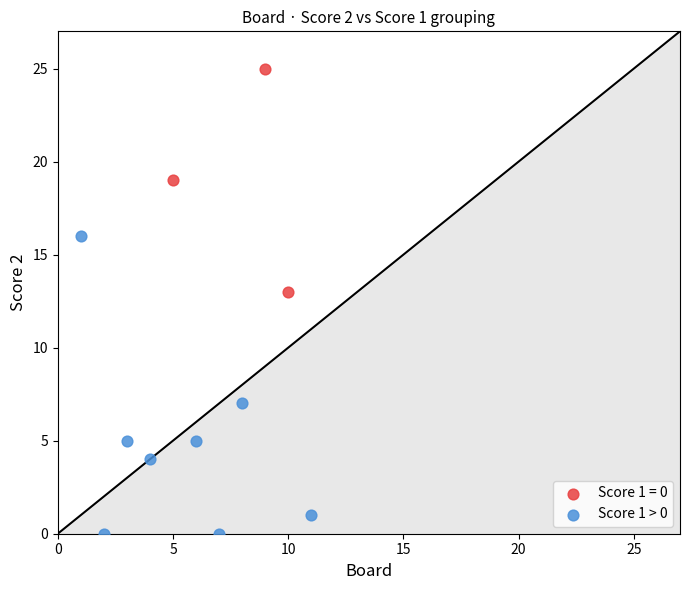

Which series reaches the minimum Y coordinate?

Score 1 > 0